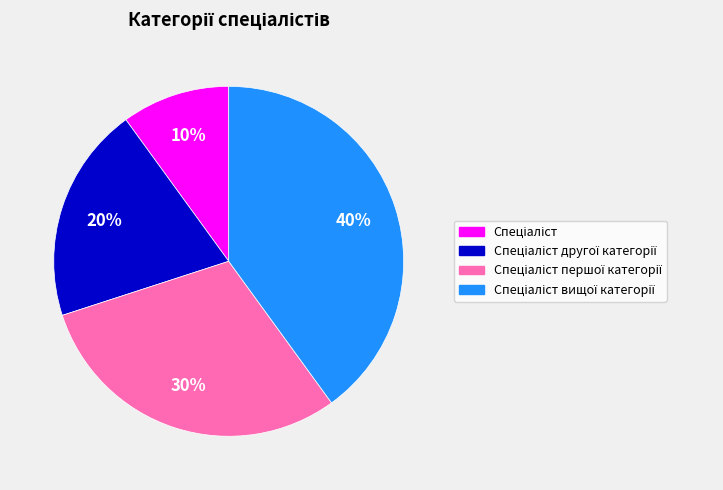

To the nearest percent, what is the average slice percentage?

25%